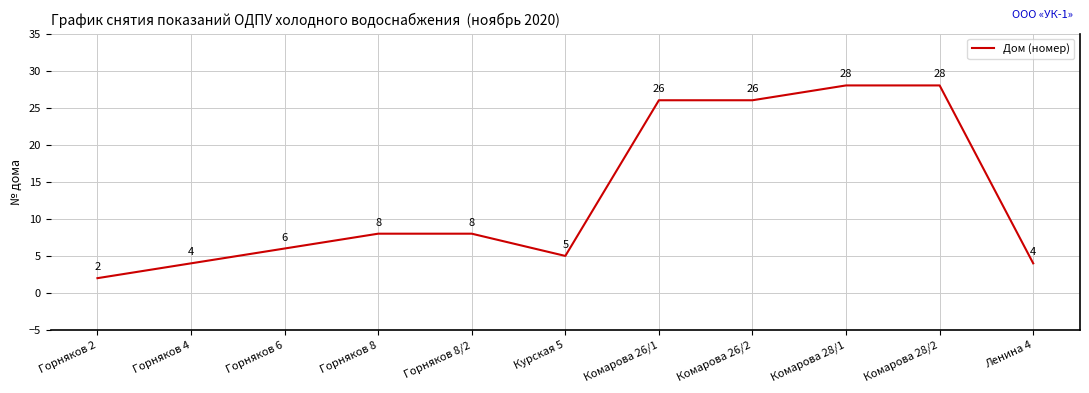

What is the change in value from Горняков 2 to Горняков 8/2?

+6